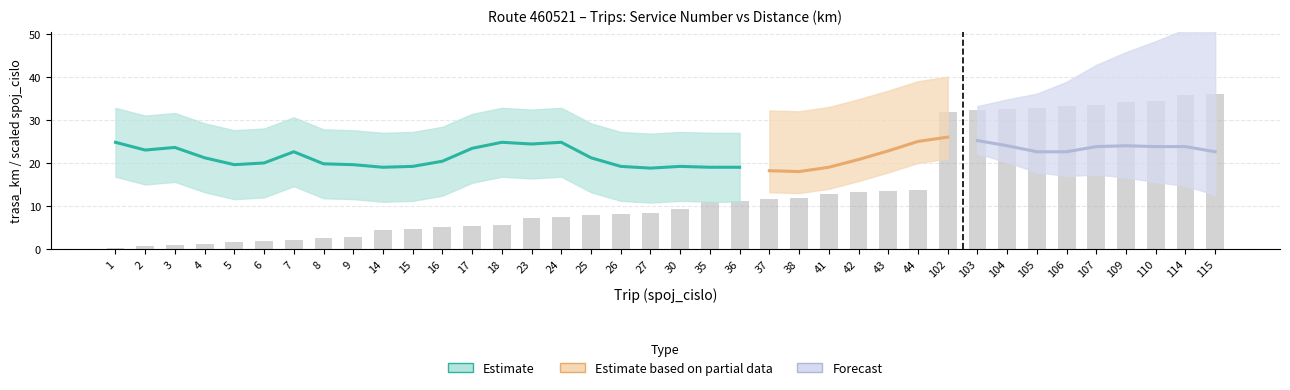

The value at 24 is 3.8. True or false?

False